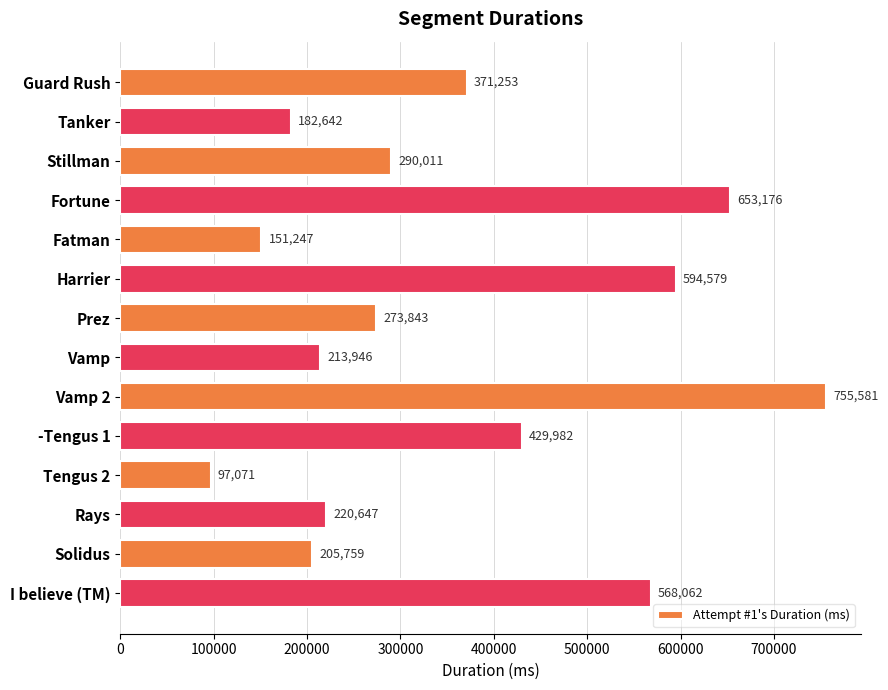

What is the difference between the maximum and minimum values?

658510